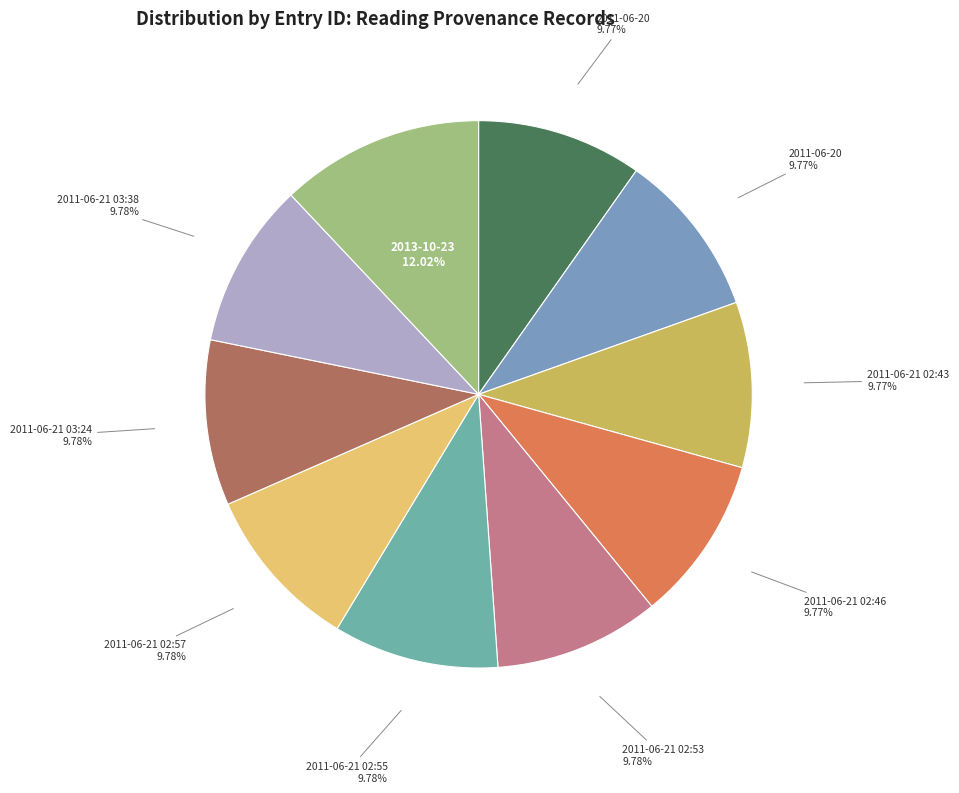

Which category has the biggest portion of the pie?

2013-10-23 (id:23036)